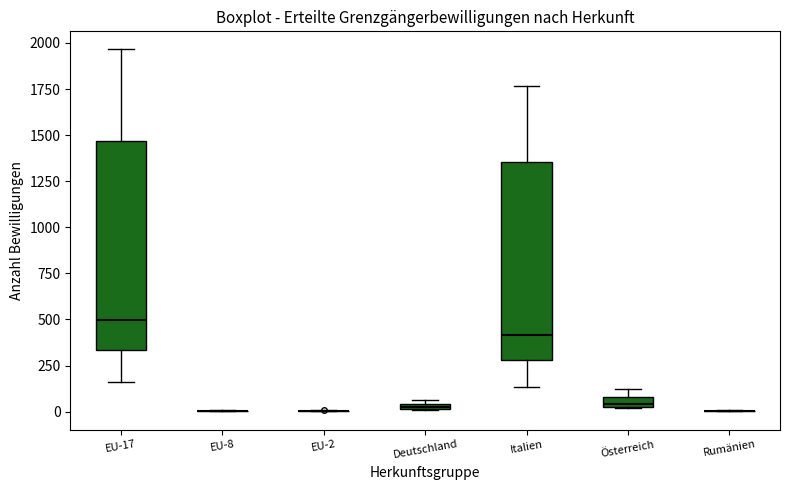

Which box is the tallest, from its lower edge to its upper edge?

EU-17